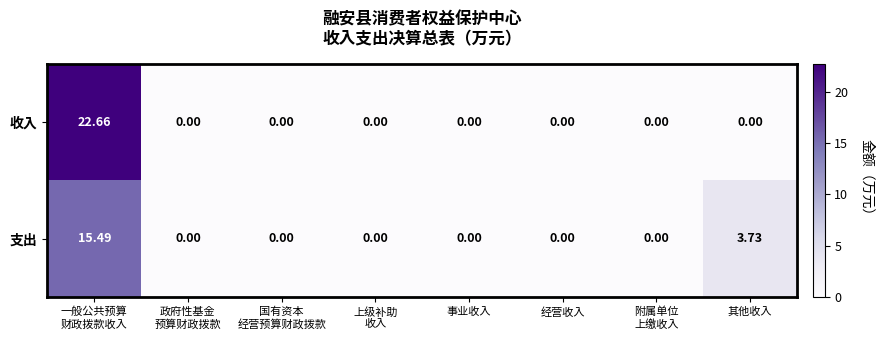

Which series has the largest total across all categories?

收入